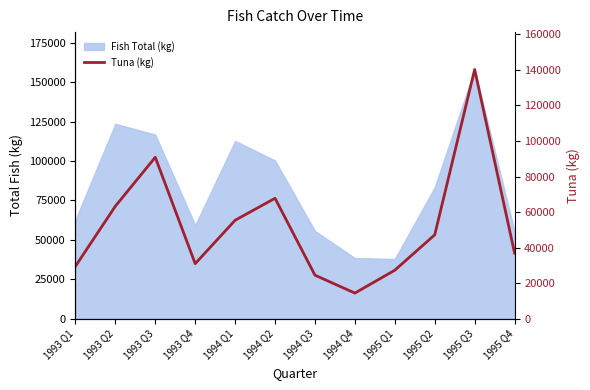

Does the chart have visible grid lines?

No